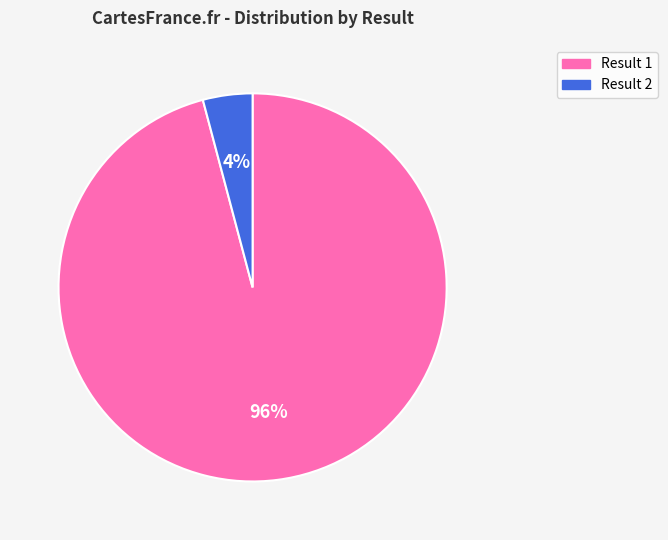

How many segments does this pie chart have?

2